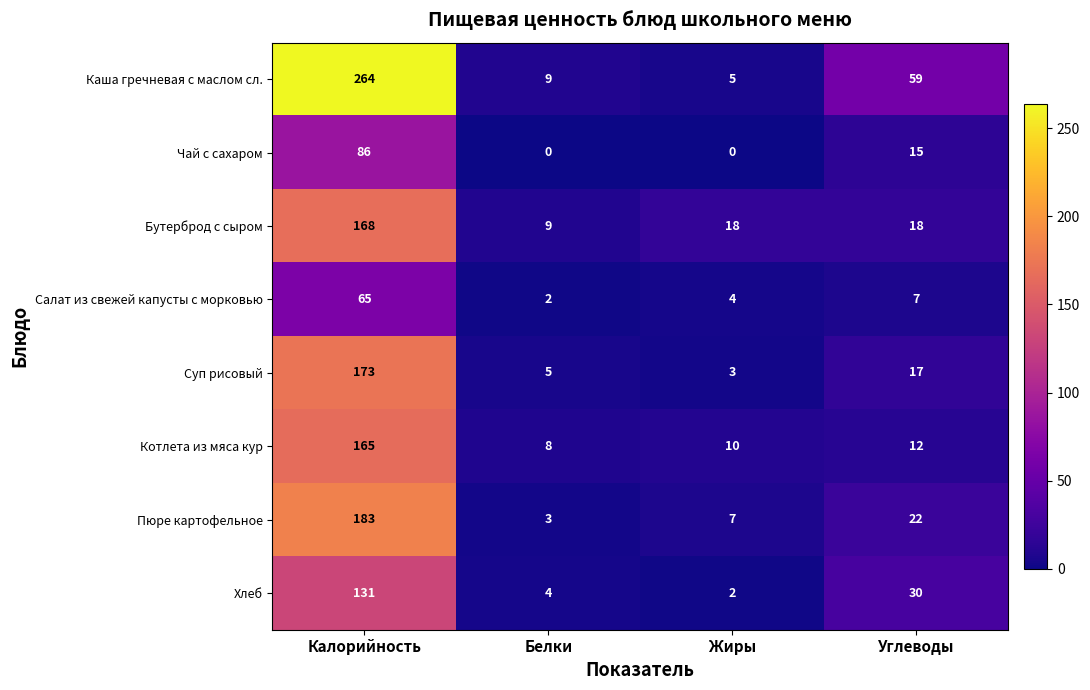

What is the difference between the second highest and second lowest values in the Каша гречневая с маслом сл. series?

50